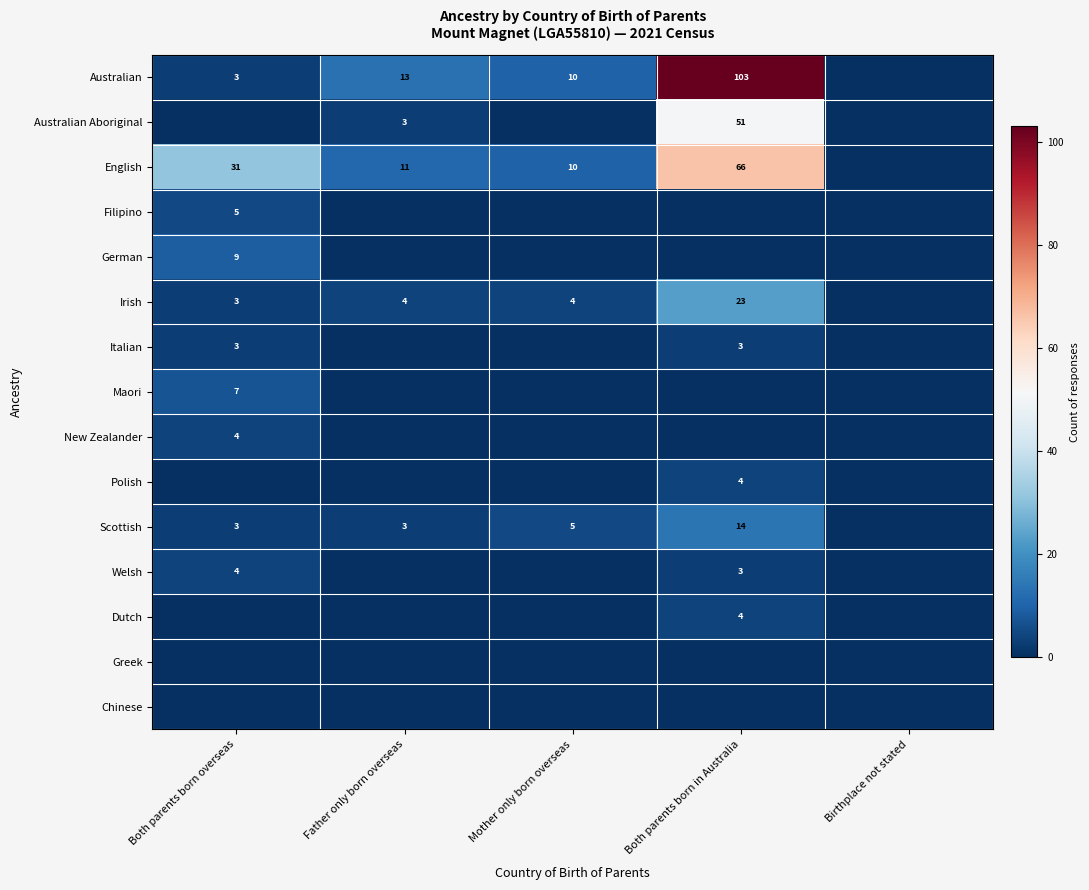

Which series changed the most between Both parents born overseas and Birthplace not stated?

English